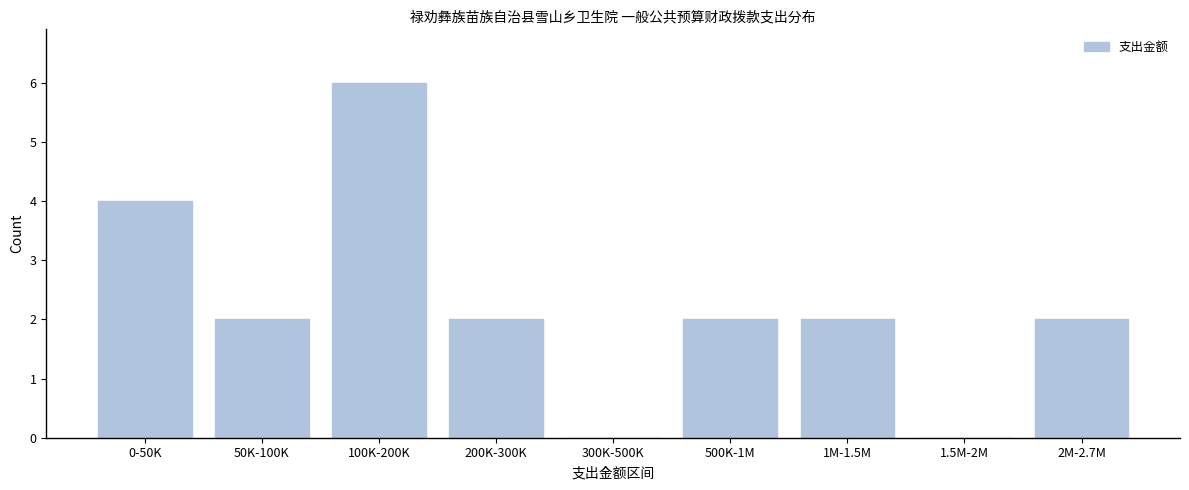

Reading left to right, what are all the values shown in this chart?

0-50K=4	50K-100K=2	100K-200K=6	200K-300K=2	300K-500K=0	500K-1M=2	1M-1.5M=2	1.5M-2M=0	2M-2.7M=2